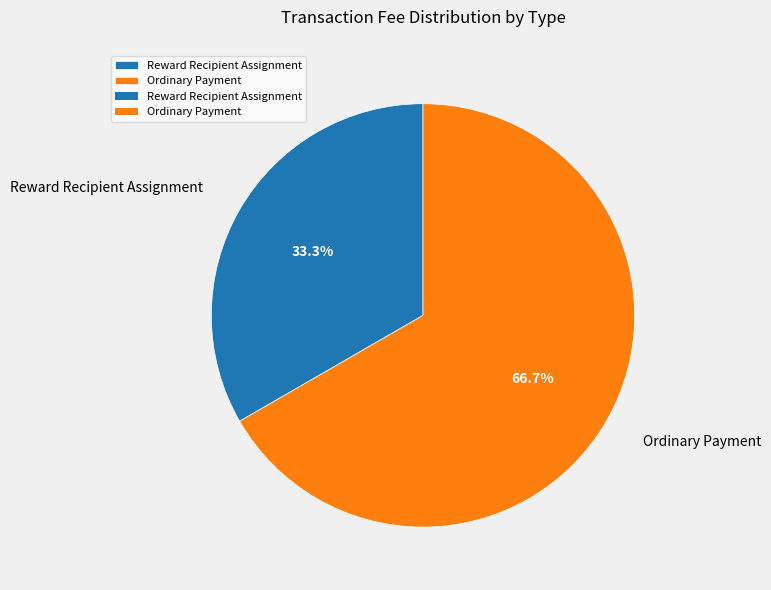

Does Ordinary Payment account for over 50% of the chart?

Yes